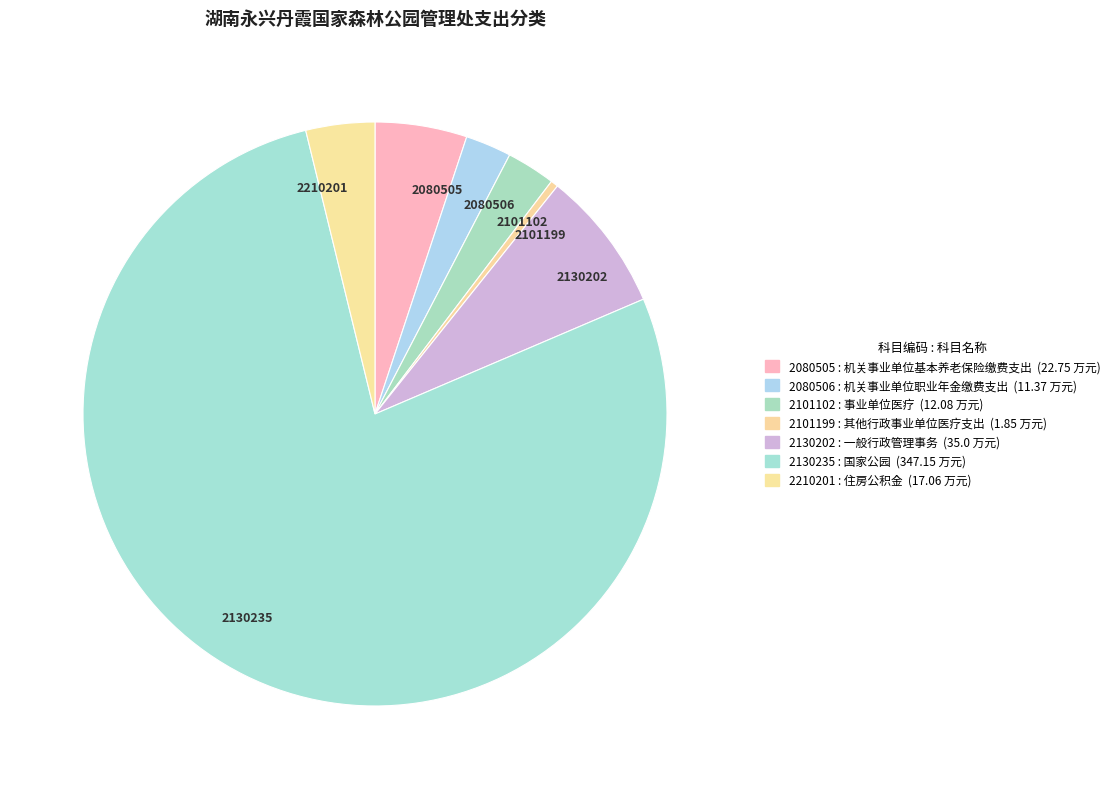

The 2130202 slice represents 1% of the pie. True or false?

False